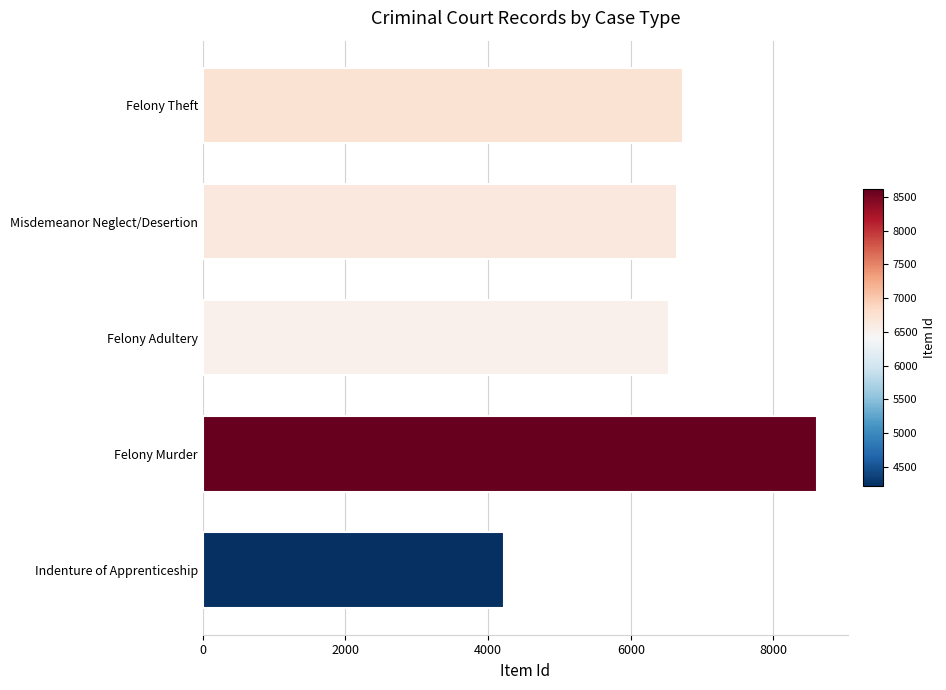

What is the maximum value shown in the chart?

8614